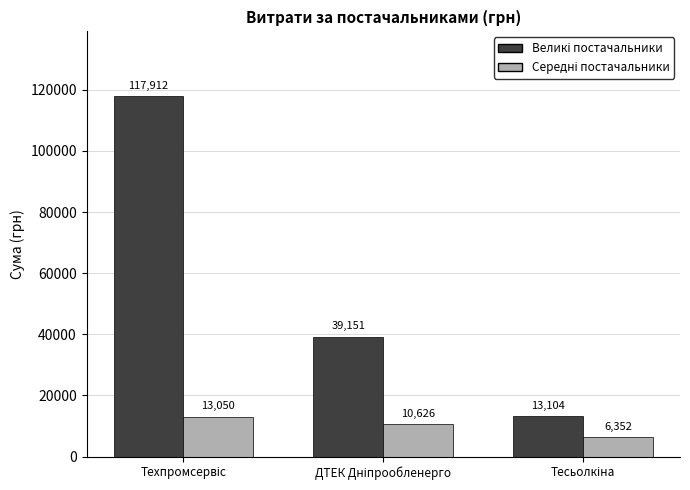

What is the greatest value displayed?

117912.0